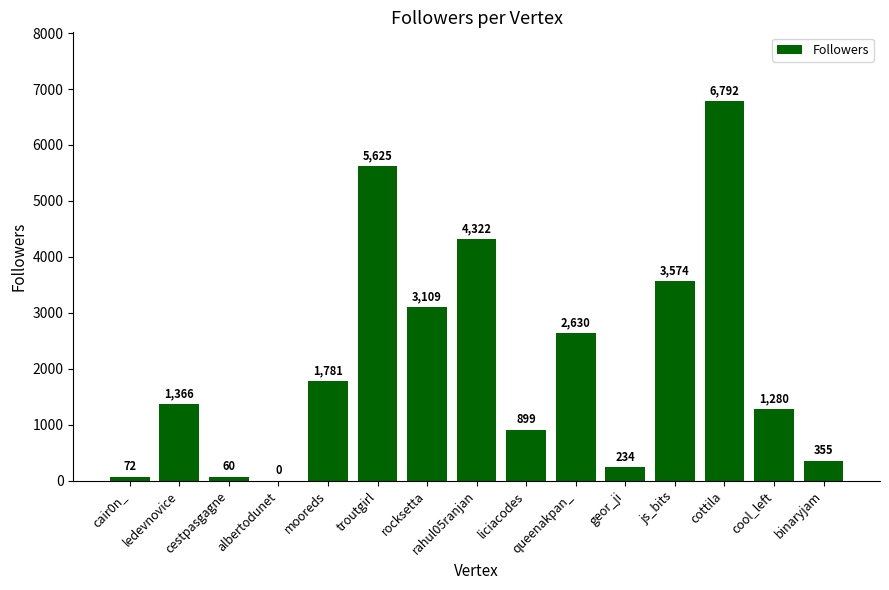

Reading left to right, what are all the values shown in this chart?

72	1366	60	0	1781	5625	3109	4322	899	2630	234	3574	6792	1280	355